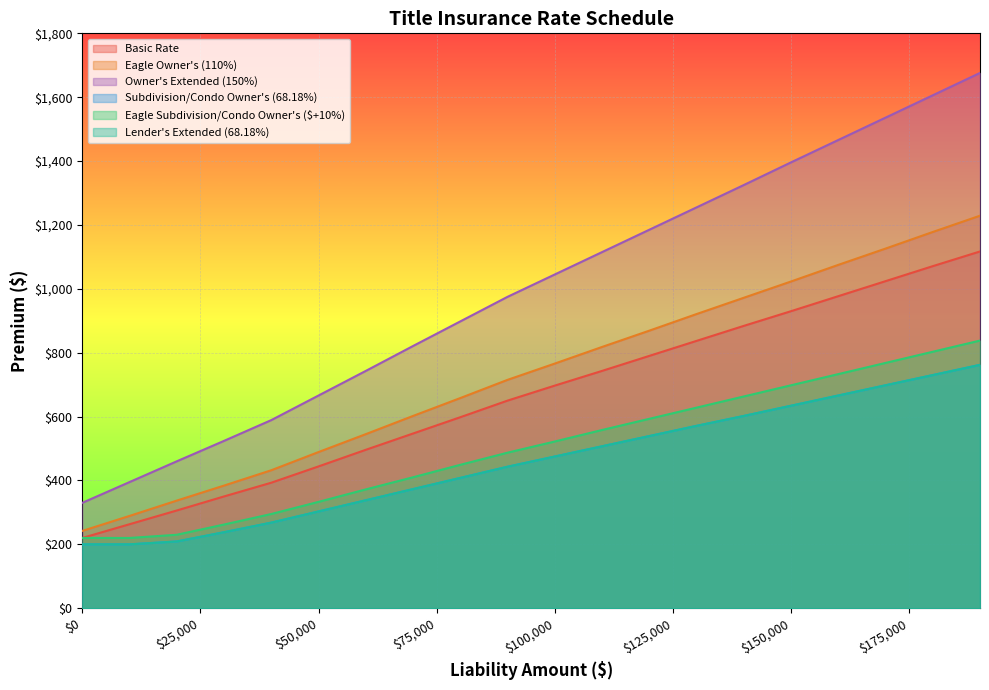

How many data points does each series have?

20